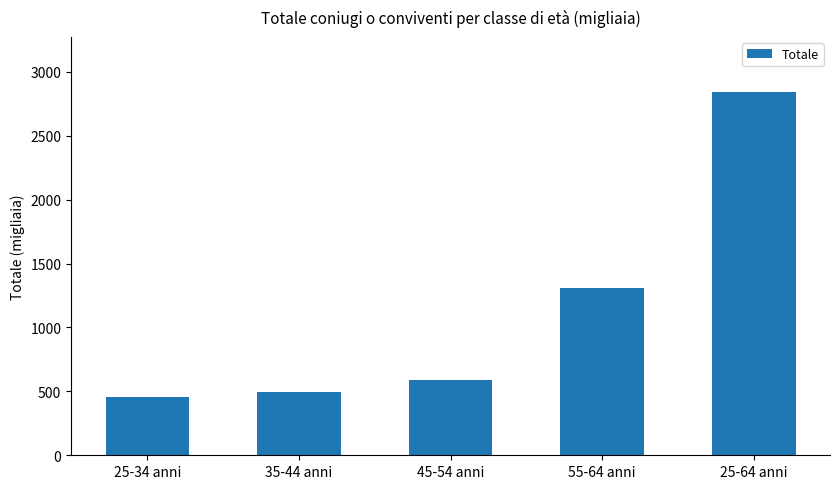

Does the chart contain any negative values?

No